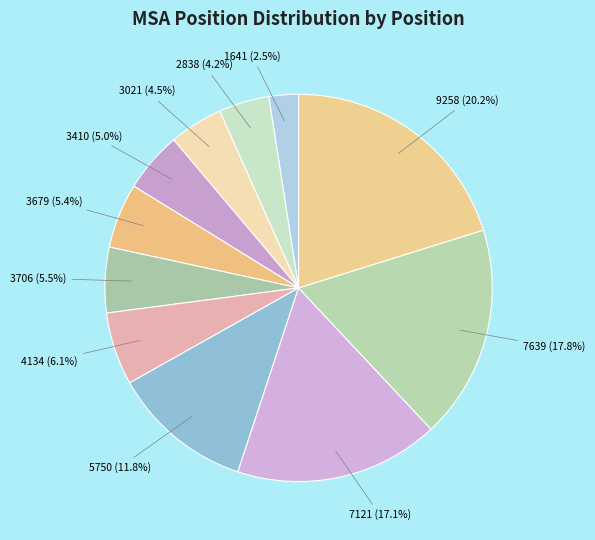

Which slice is the smallest?

1641